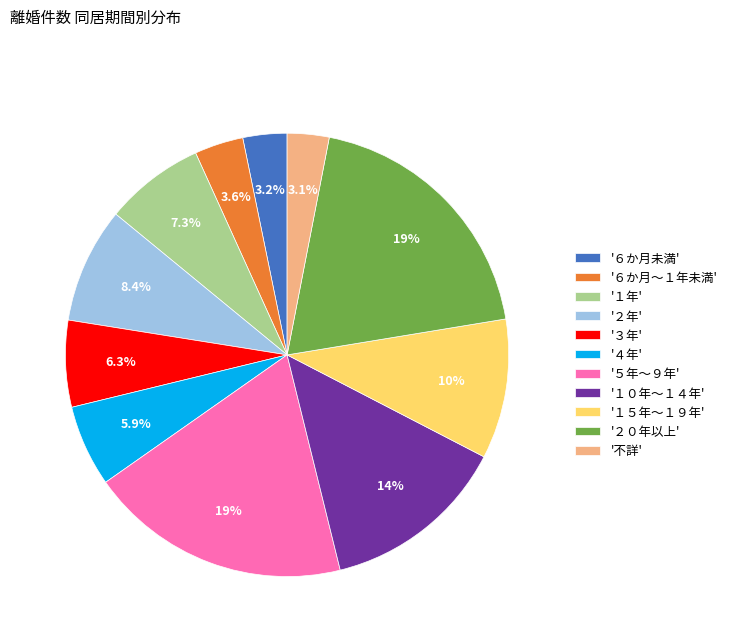

Does '１０年～１４年' account for over 50% of the chart?

No